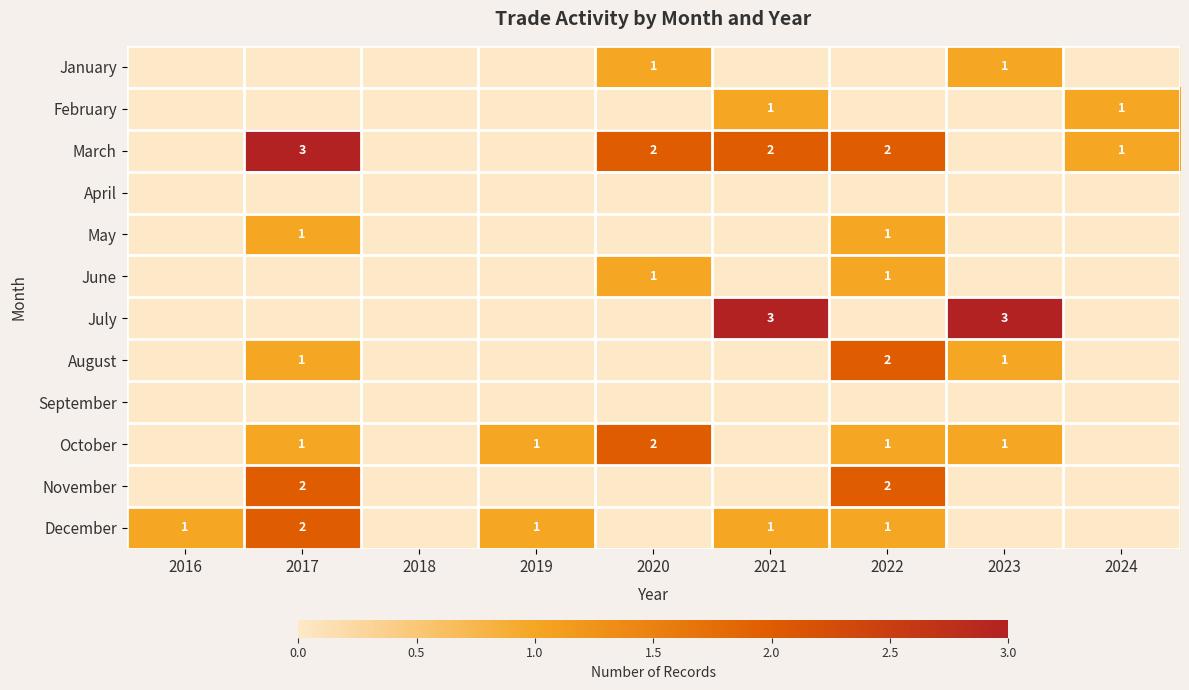

True or false: June has a value of 0 at 2022.

False